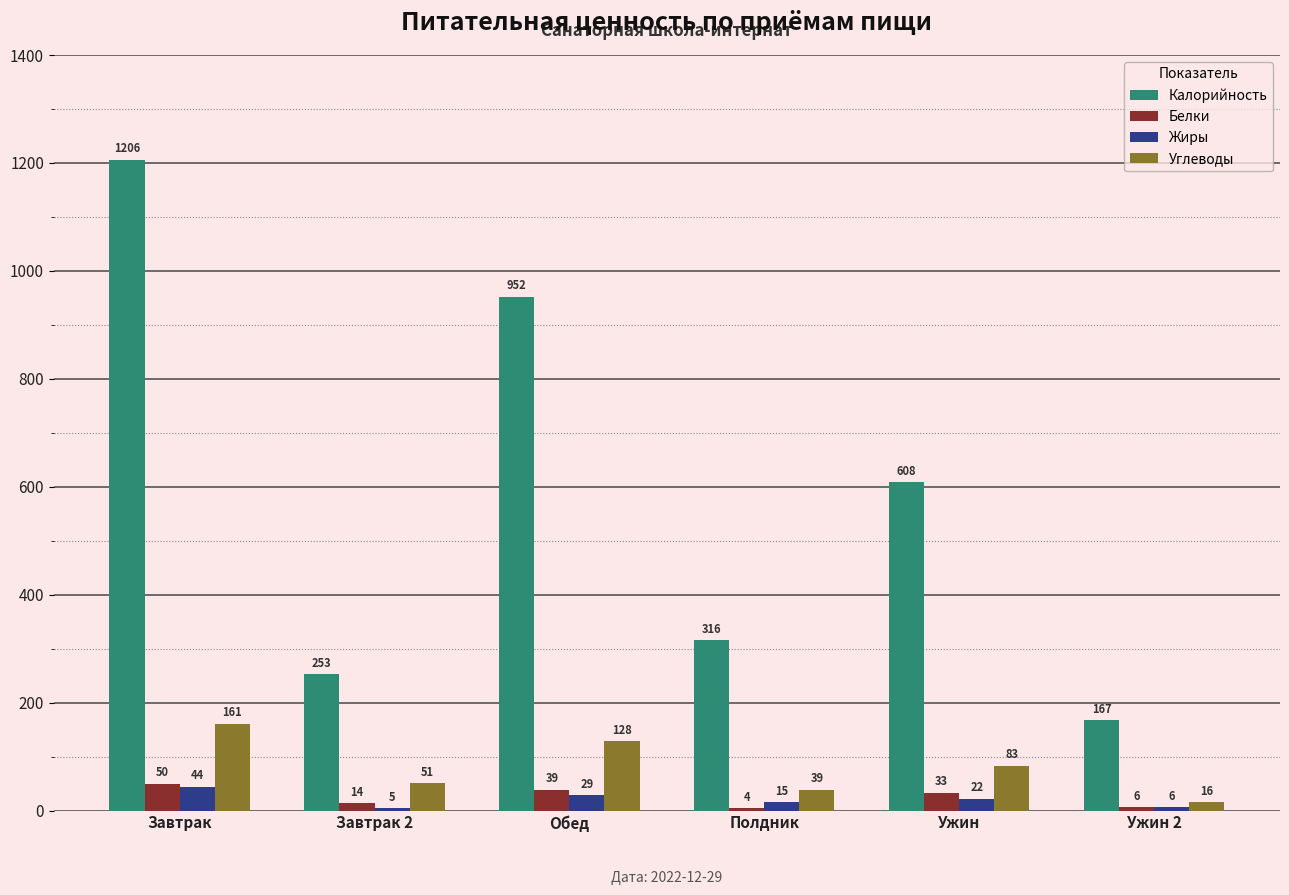

Are the bars grouped side by side (vs. stacked)?

Yes